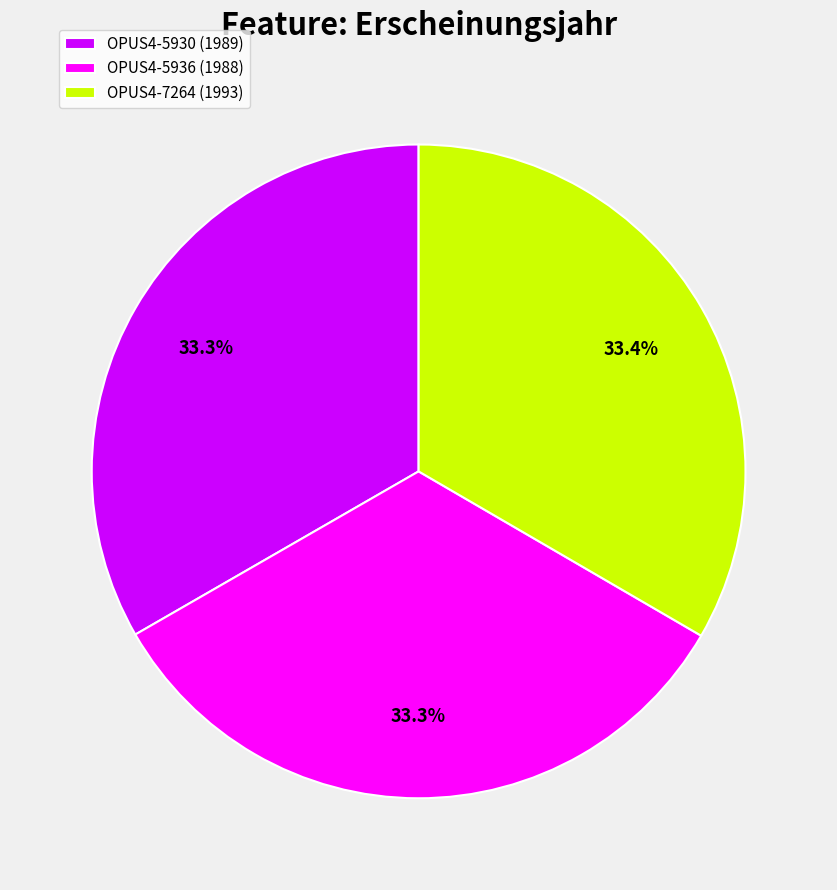

Combined, what portion of the pie is OPUS4-5930 (1989) and OPUS4-7264 (1993)?

66.7%